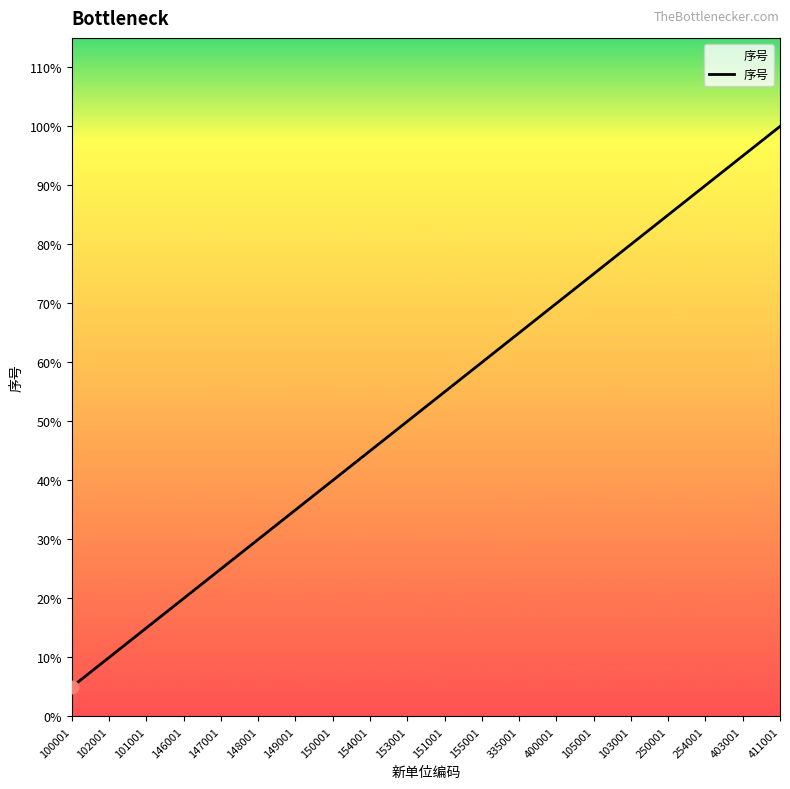

Approximately how many times larger is the value at 103001 compared to 102001?

8.0